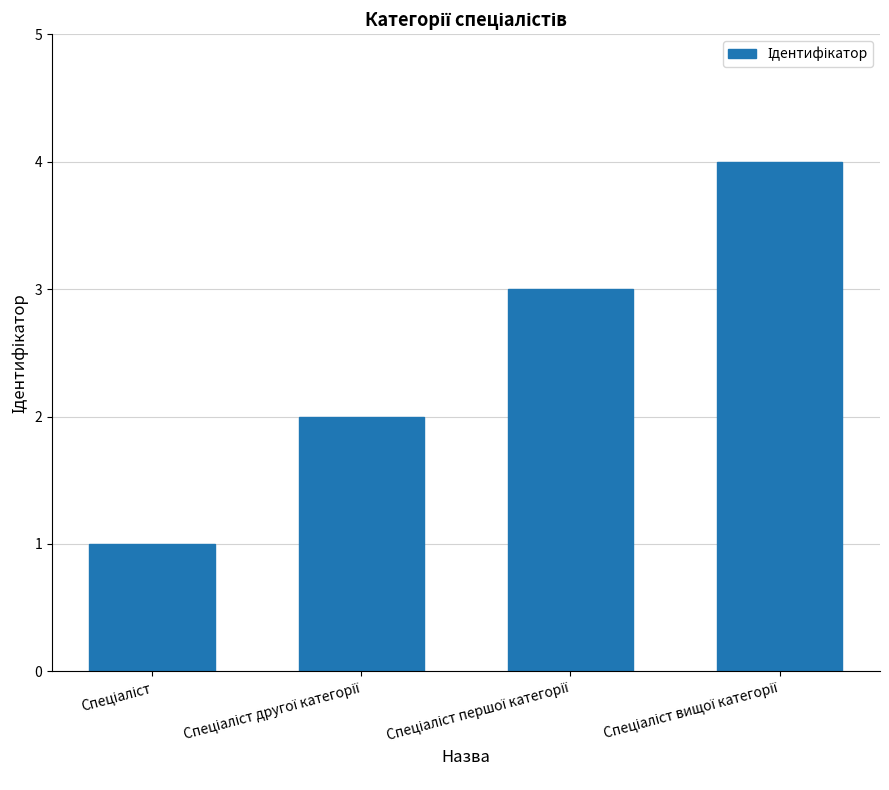

What is the difference between the maximum and minimum values?

3